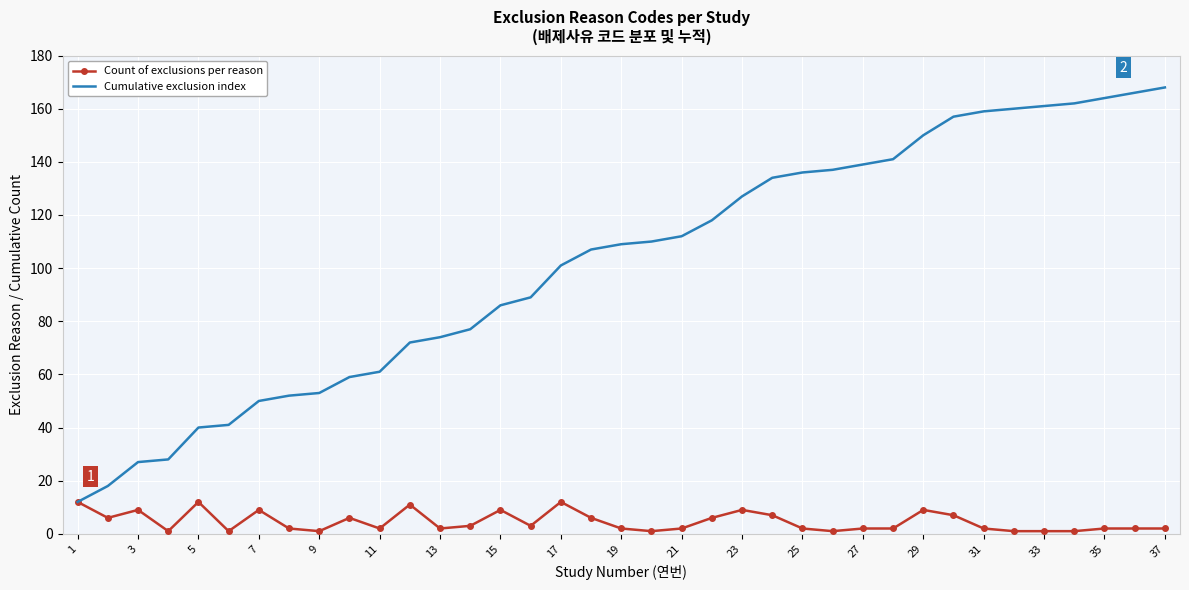

True or false: Count of exclusions per reason has more than 0 points higher than both neighbors.

True